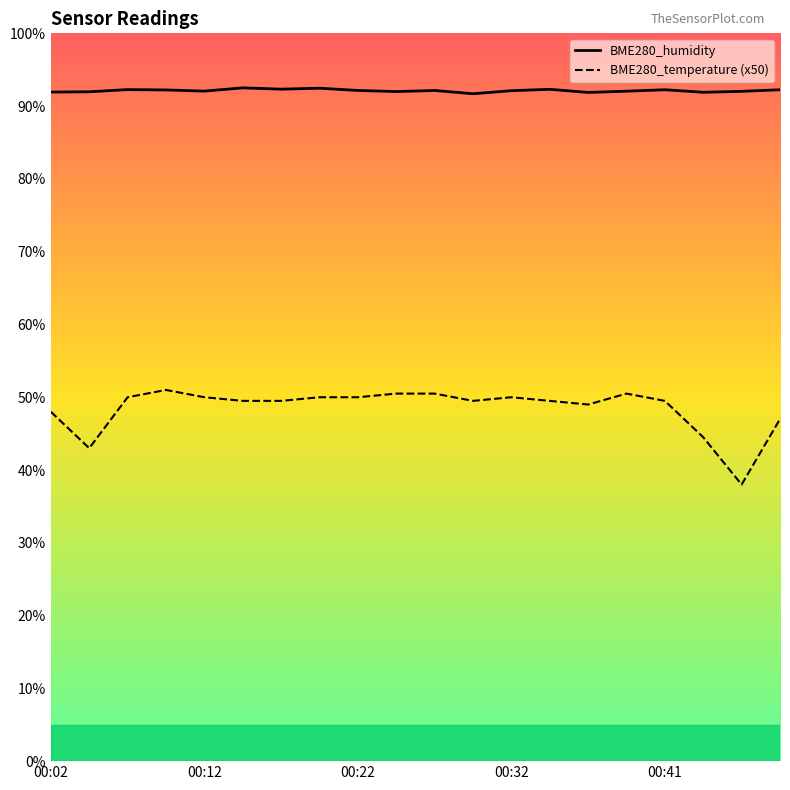

What are all the series names shown in the legend?

BME280_humidity, BME280_temperature (x50)